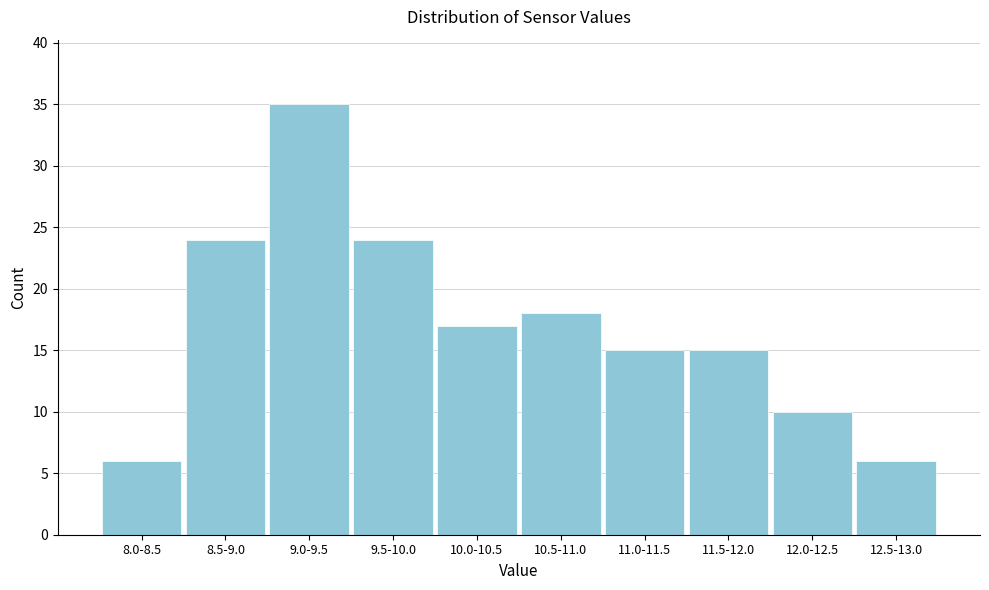

Reading right to left, transcribe all the data shown in this chart.

6	10	15	15	18	17	24	35	24	6